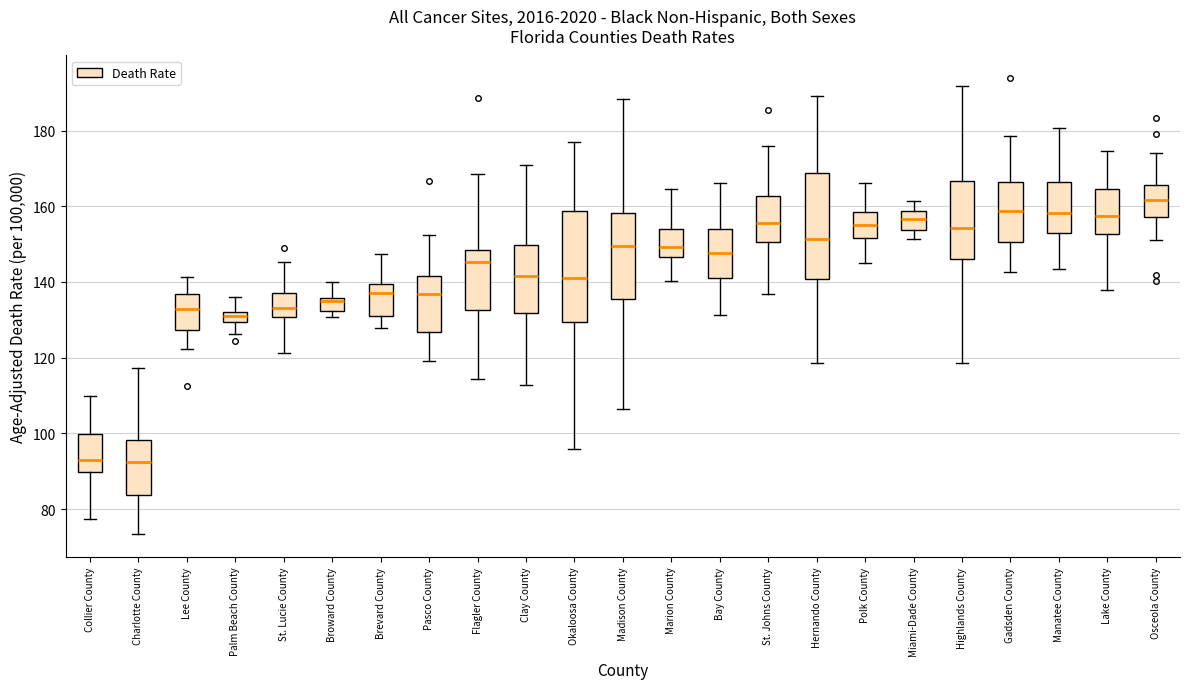

Where is the upper edge of the box for Marion County on the y-axis? The values are not printed on the chart, so give them approximately, as read against the axis.

154